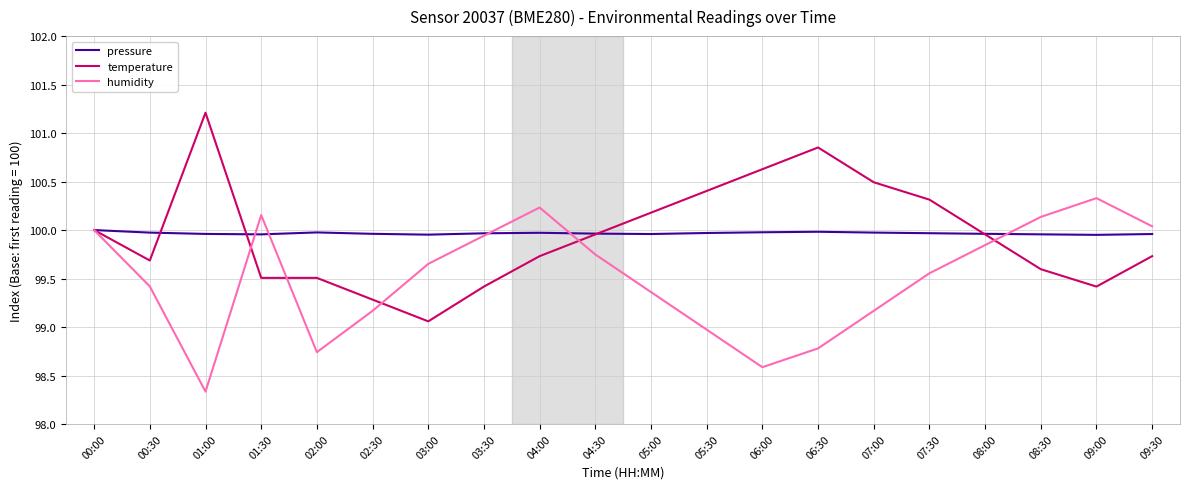

Is this an area chart (filled region under the line)?

No